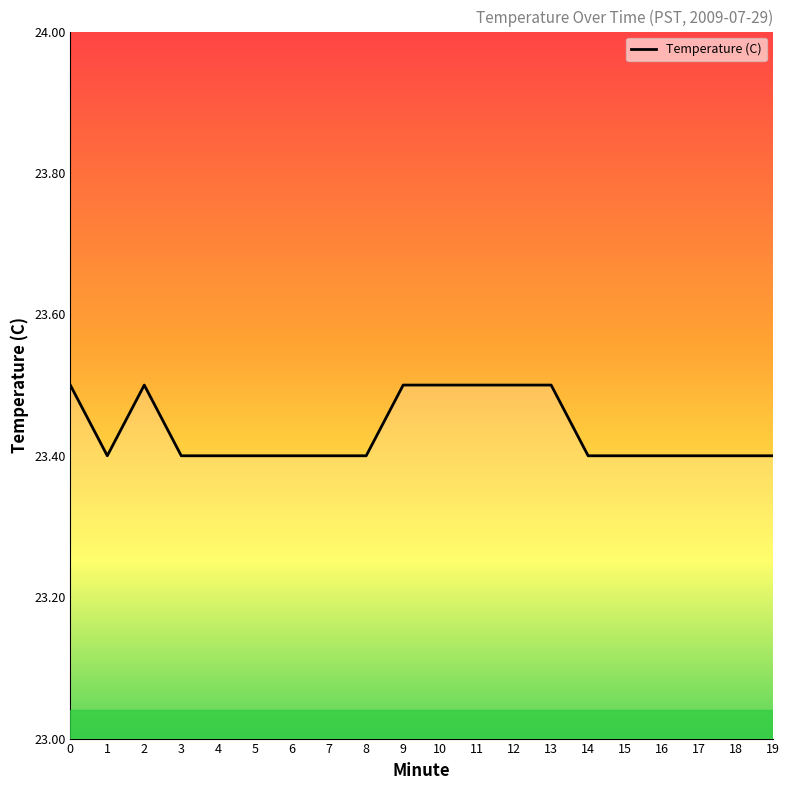

What is the minimum value shown in the chart?

23.4